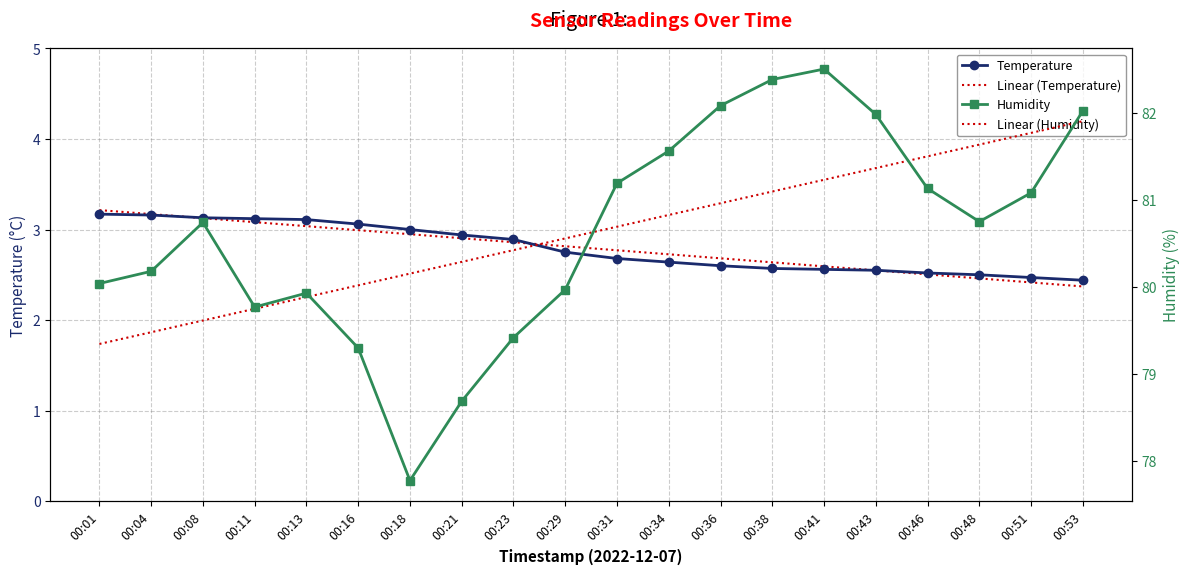

Which has a higher value, 00:18 or 00:01?

00:01